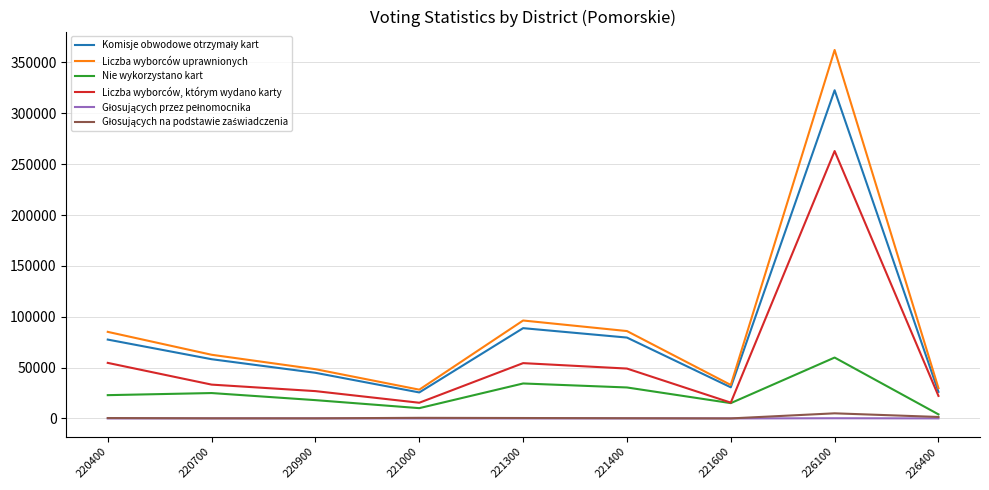

The Liczba wyborców uprawnionych series shows 362250 at 226100. True or false?

True